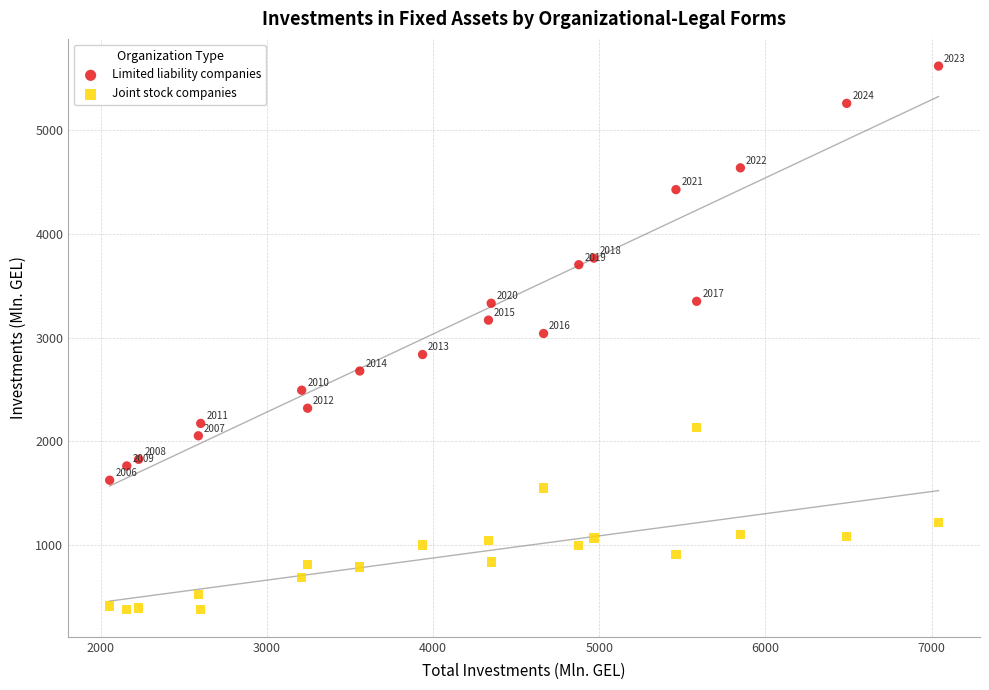

Which series has the widest spread of Y values?

Limited liability companies